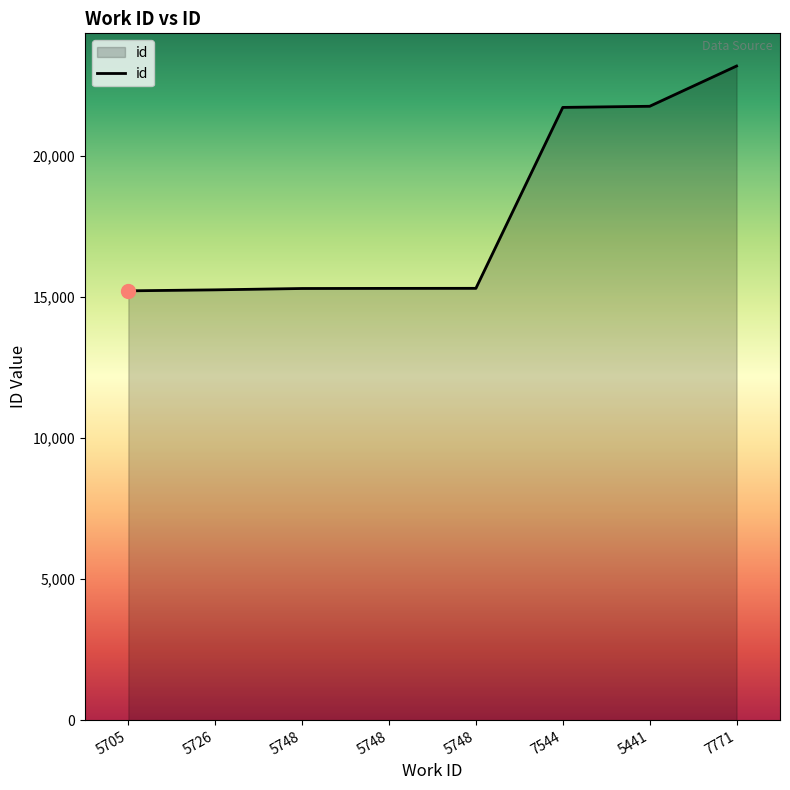

Which category has the highest value across all series?

7771